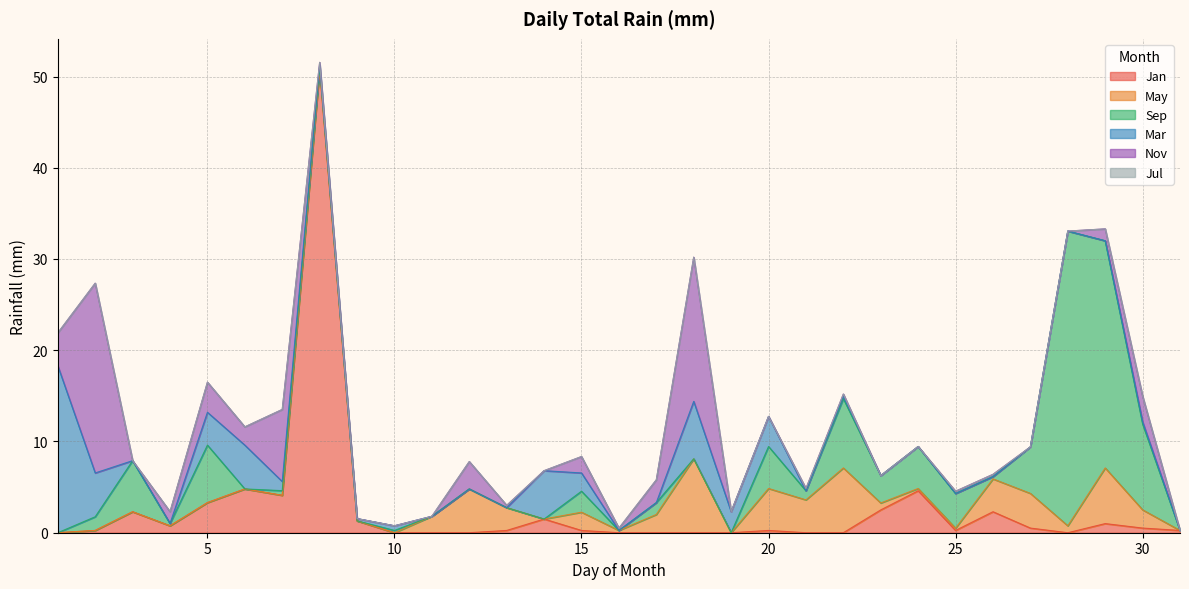

Is it true that May equals 0.0 at 14?

True